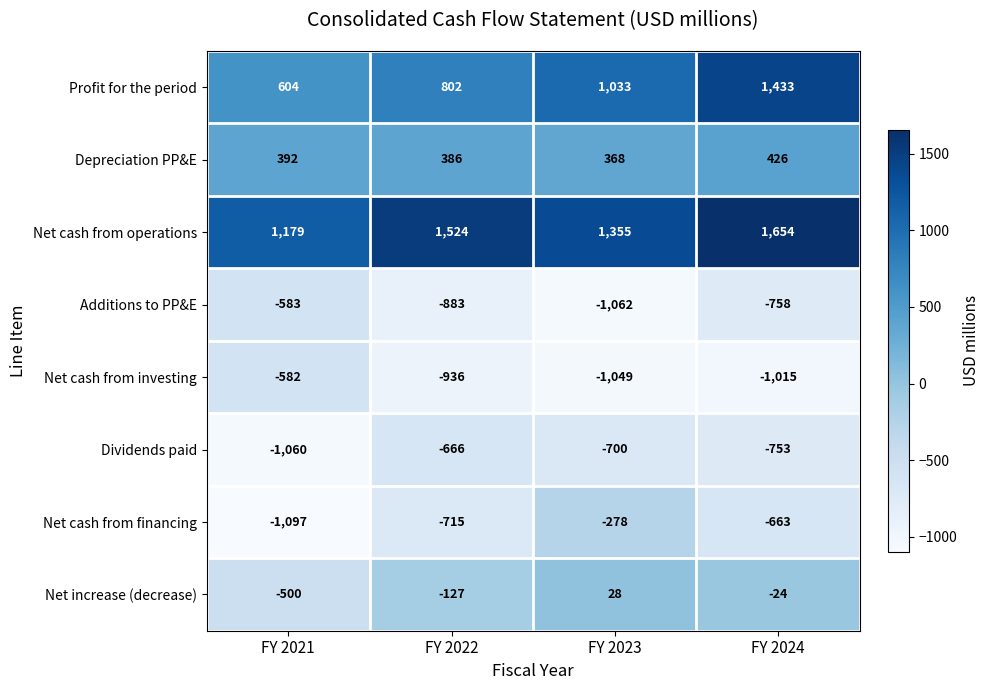

What is the difference between the maximum and second lowest values in the Net increase (decrease) series?

155